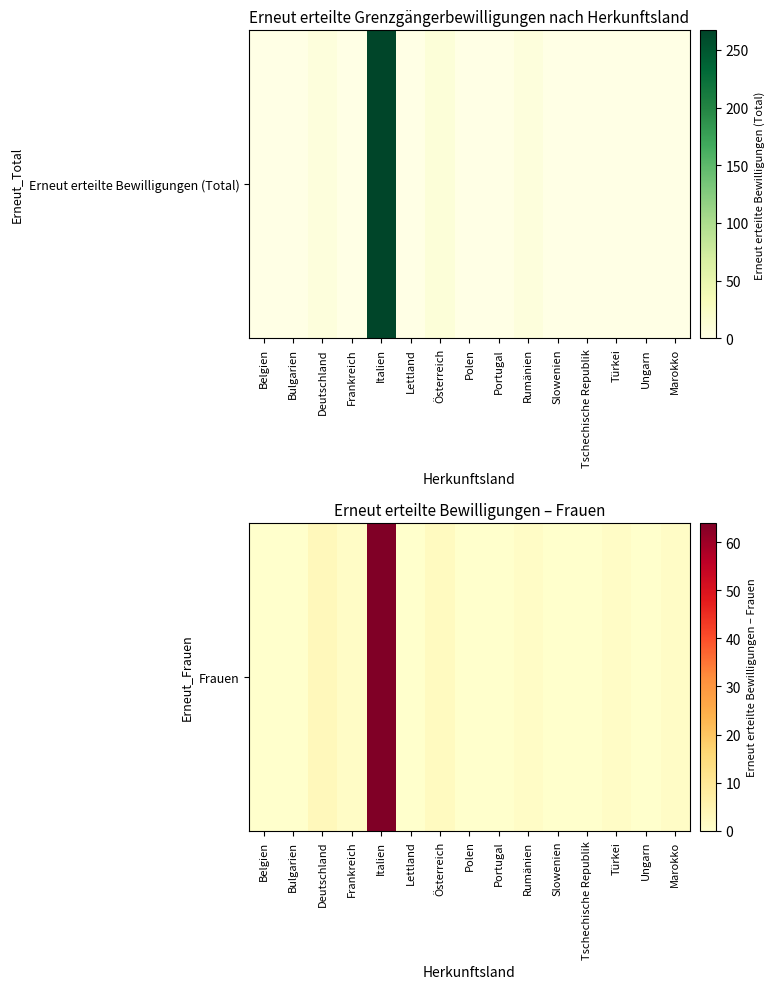

What is the difference between the maximum and second lowest values?

64